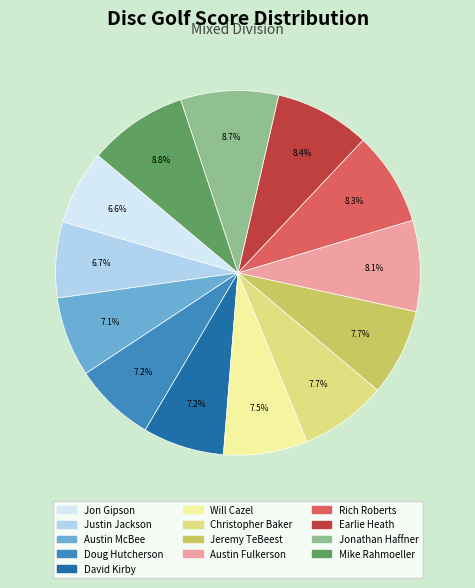

What percentage is NOT represented by Earlie Heath?

91.6%